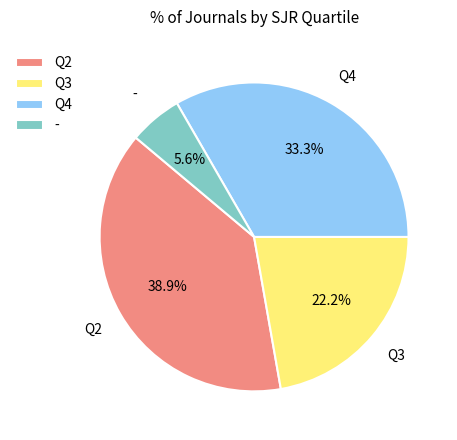

How many segments does this pie chart have?

4